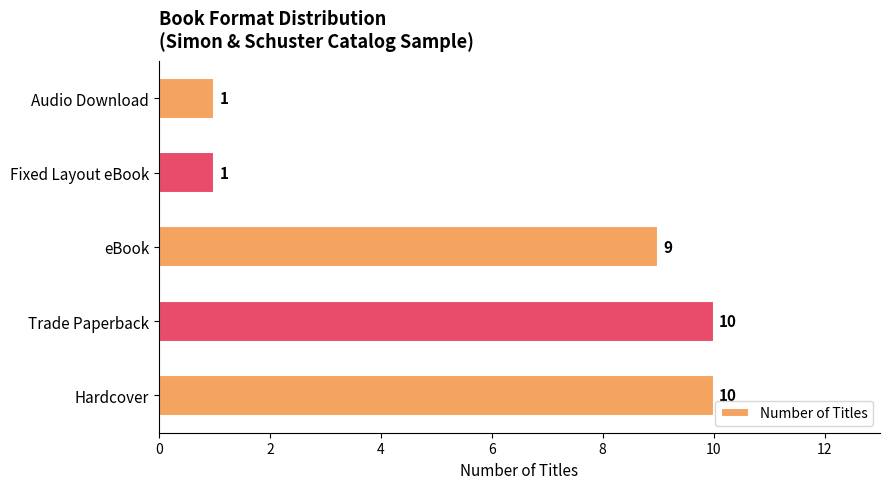

Between Hardcover and eBook, which is larger?

Hardcover